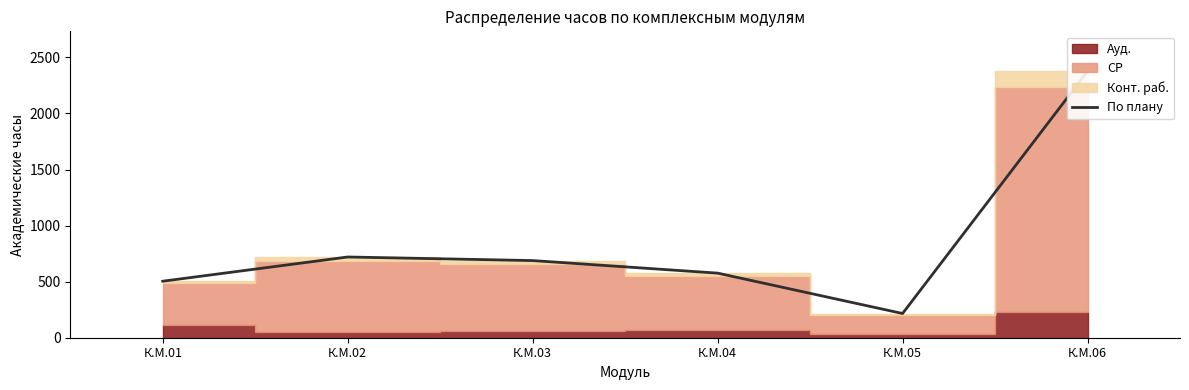

Which has a higher value, К.М.06 or К.М.03?

К.М.06